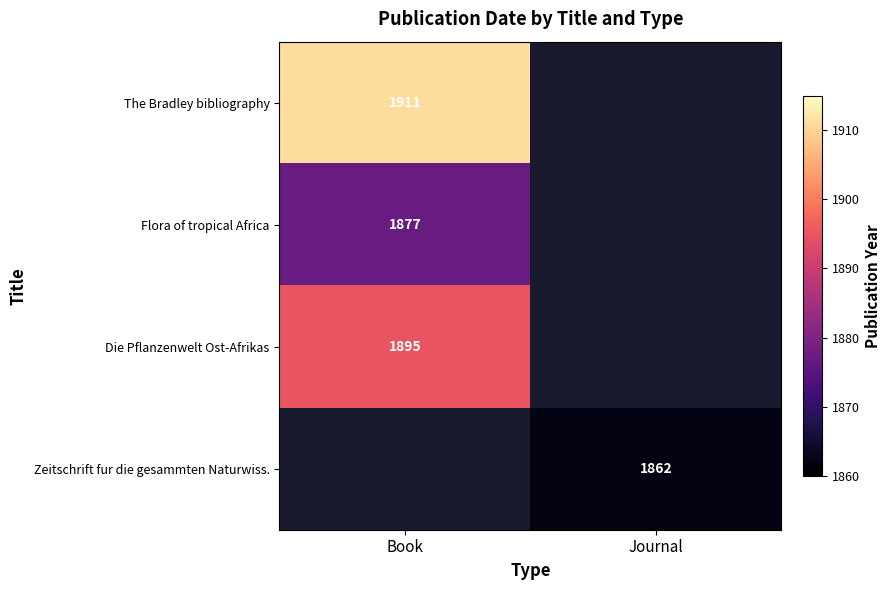

Is it true that The Bradley bibliography equals 1911 at Book?

True